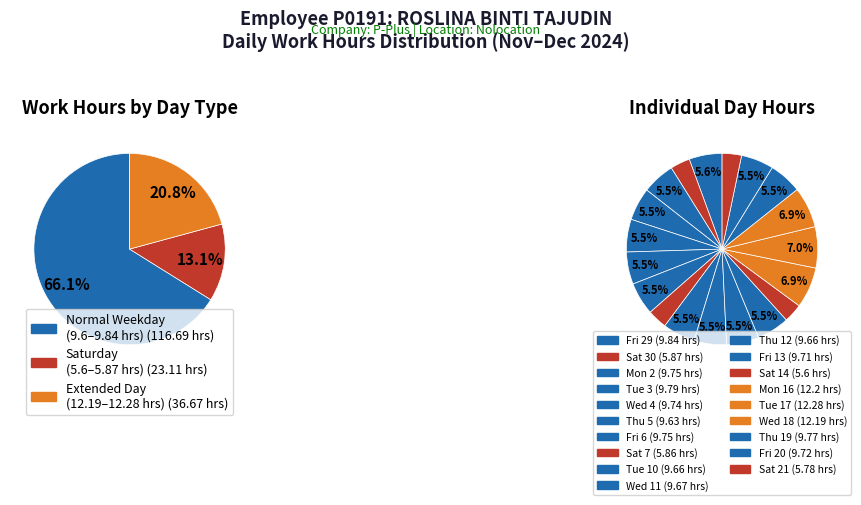

To the nearest percent, what is the difference between the Sat 21 and Tue 3 slice percentages?

2%